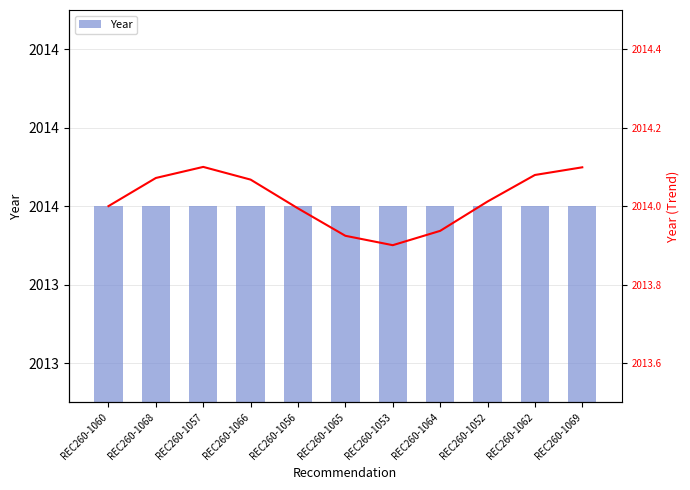

What is the difference between the second highest and second lowest values in the Trend series?

0.2